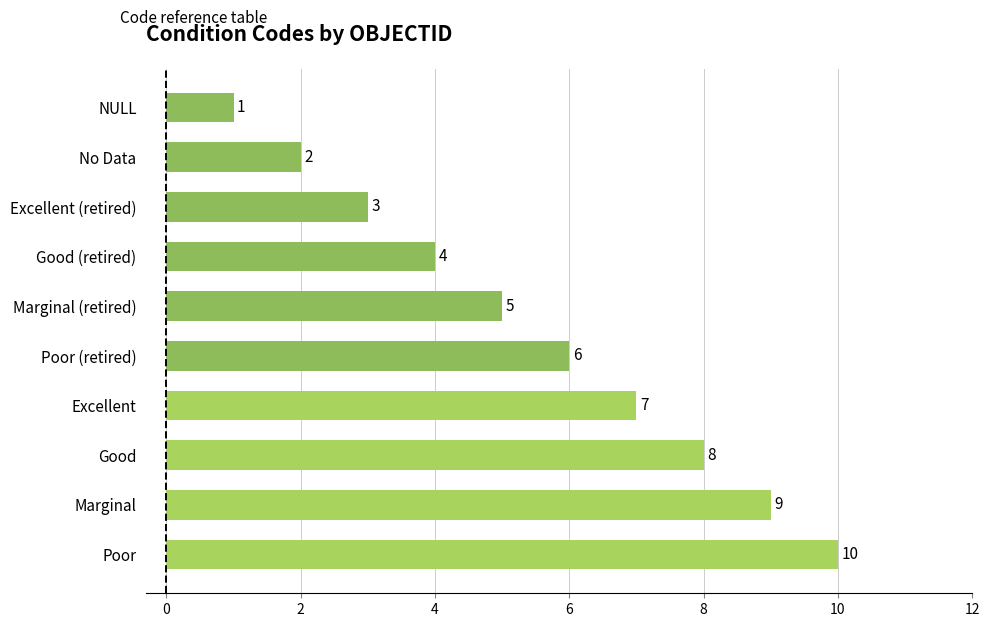

Which category has the highest value across all series?

Poor